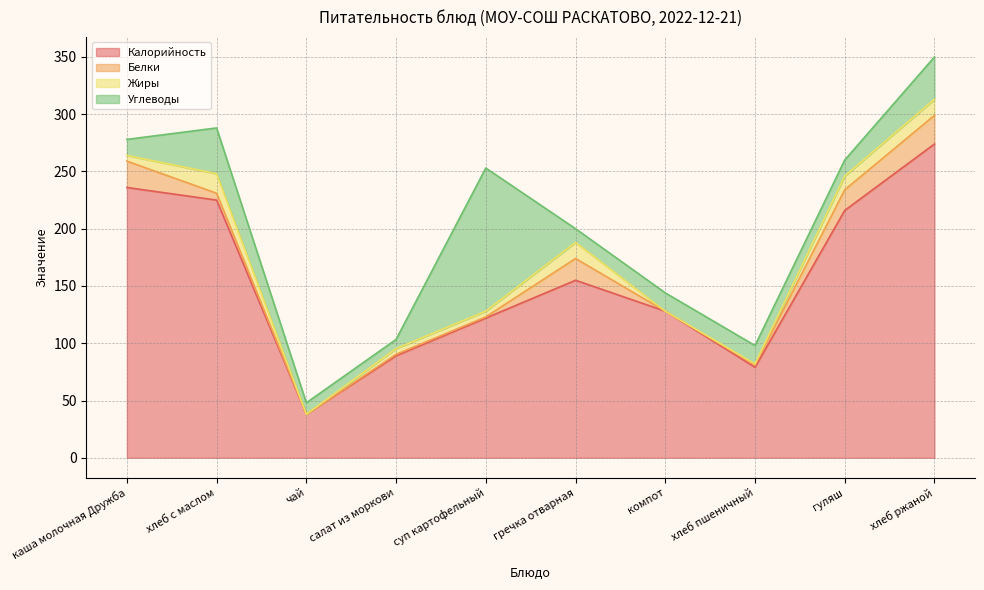

What is the spread (max minus min) of values at чай?

38.0